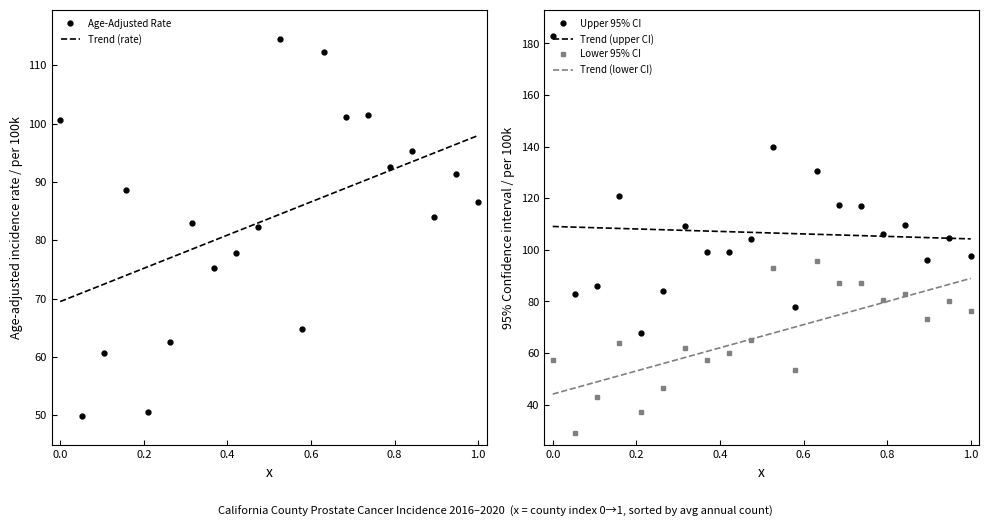

True or false: Lower 95% CI and Upper 95% CI cross at least once.

False